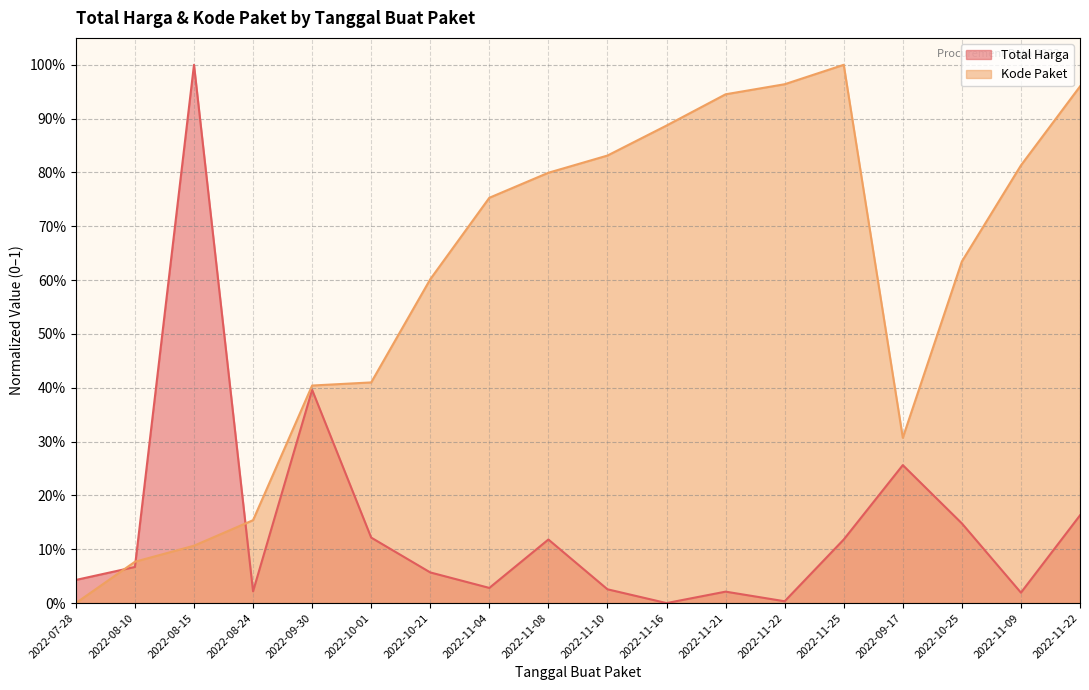

What is the average value of the Total Harga series?

0.1